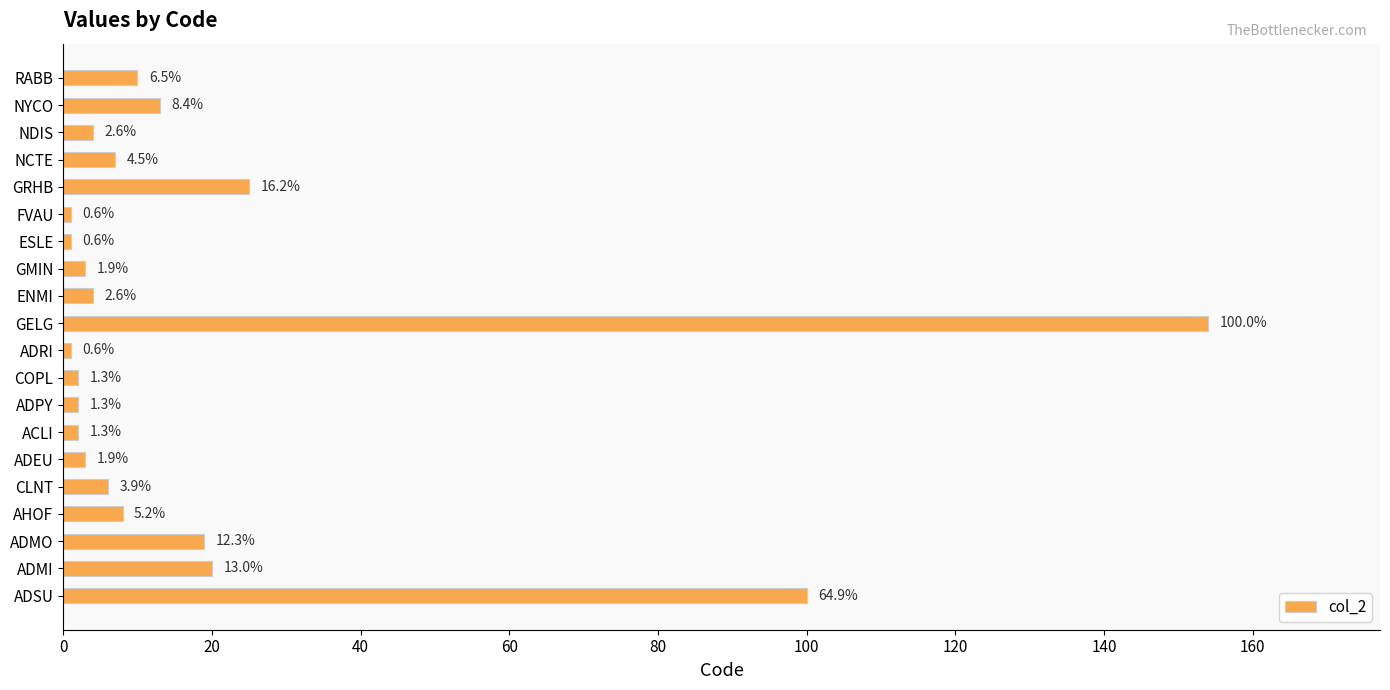

Does the chart contain any negative values?

No